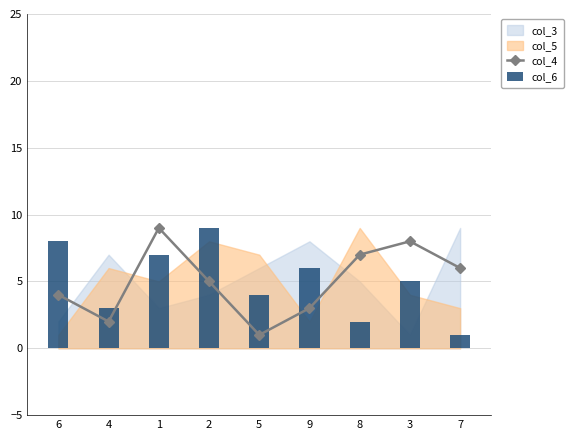

Reading left to right, extract all data points from this chart.

col_4: 6=4	4=2	1=9	2=5	5=1	9=3	8=7	3=8	7=6
col_6: 6=8	4=3	1=7	2=9	5=4	9=6	8=2	3=5	7=1